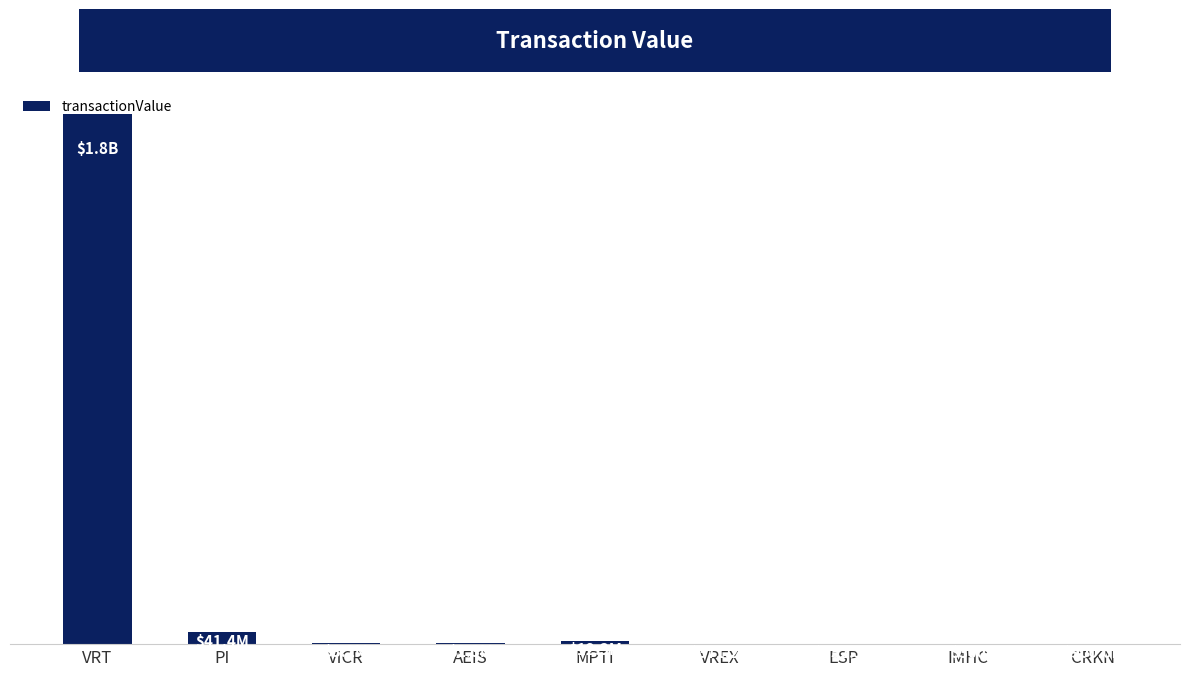

Which label corresponds to the largest value in the chart?

VRT